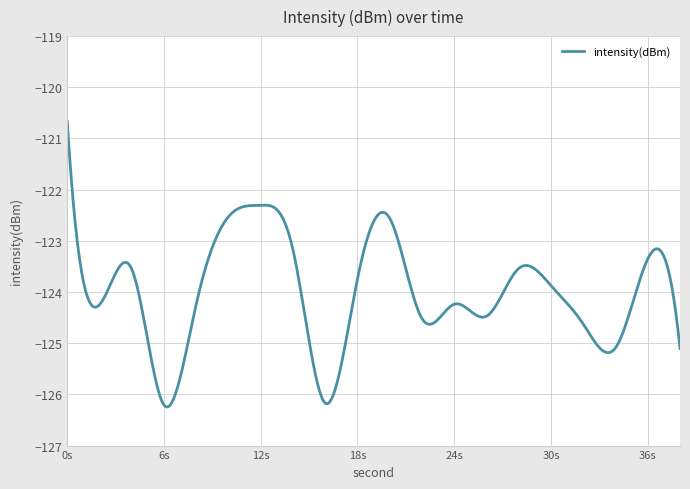

How many lines are shown in the chart?

1